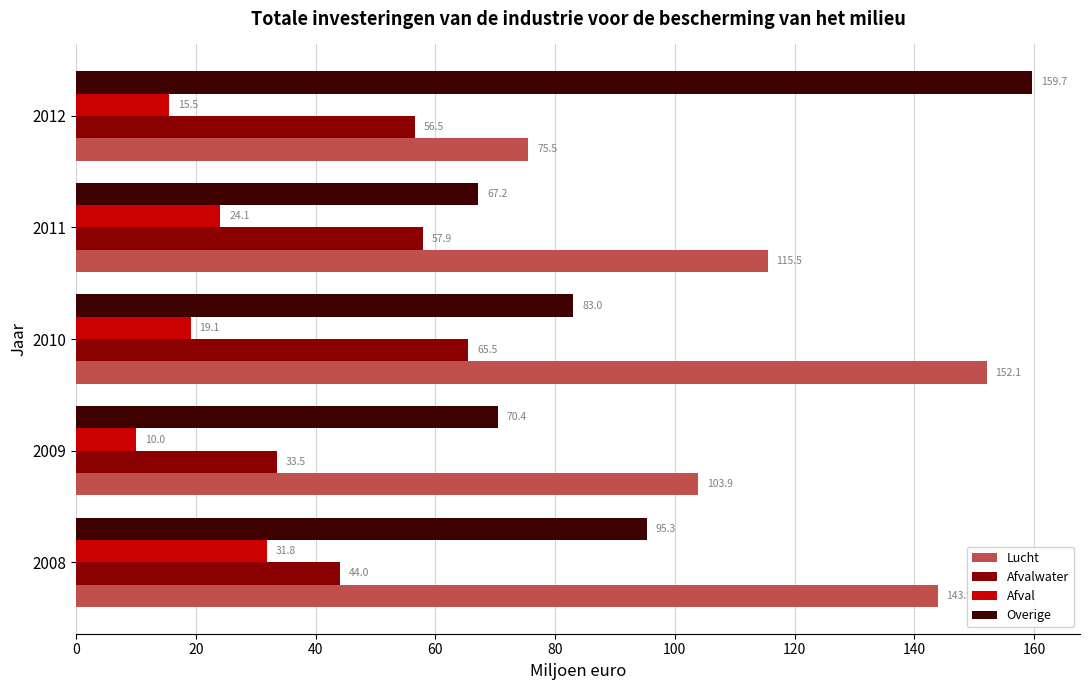

Which series has the widest spread of values?

Overige